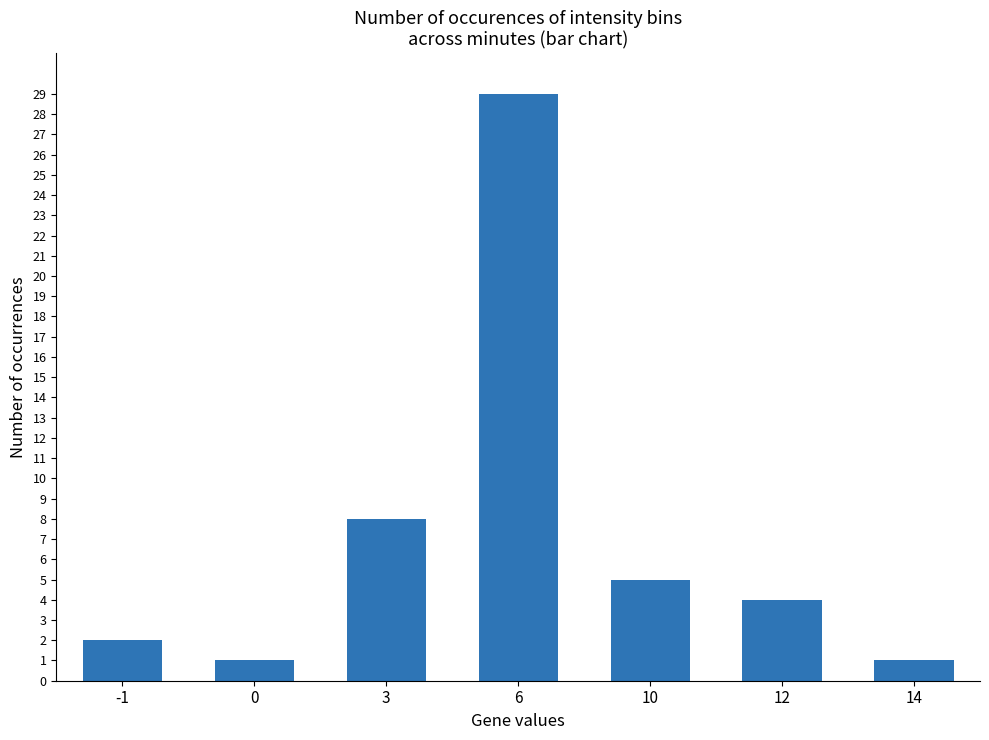

Which has a higher value, -1 or 3?

3